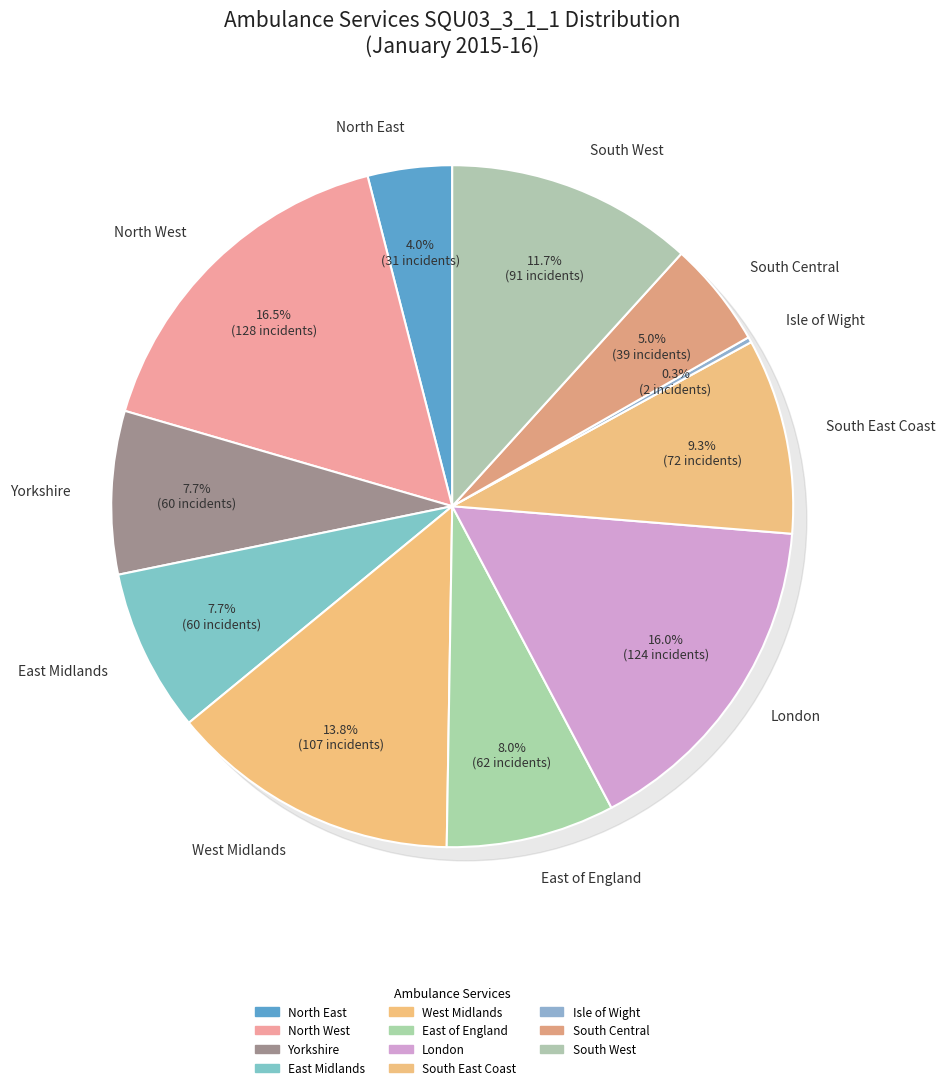

Rank the categories by value from lowest to highest.

ISLE OF WIGHT NHS TRUST, NORTH EAST AMBULANCE SERVICE, SOUTH CENTRAL AMBULANCE SERVICE, YORKSHIRE AMBULANCE SERVICE, EAST MIDLANDS AMBULANCE SERVICE, EAST OF ENGLAND AMBULANCE SERVICE, SOUTH EAST COAST AMBULANCE SERVICE, SOUTH WESTERN AMBULANCE SERVICE, WEST MIDLANDS AMBULANCE SERVICE, LONDON AMBULANCE SERVICE, NORTH WEST AMBULANCE SERVICE